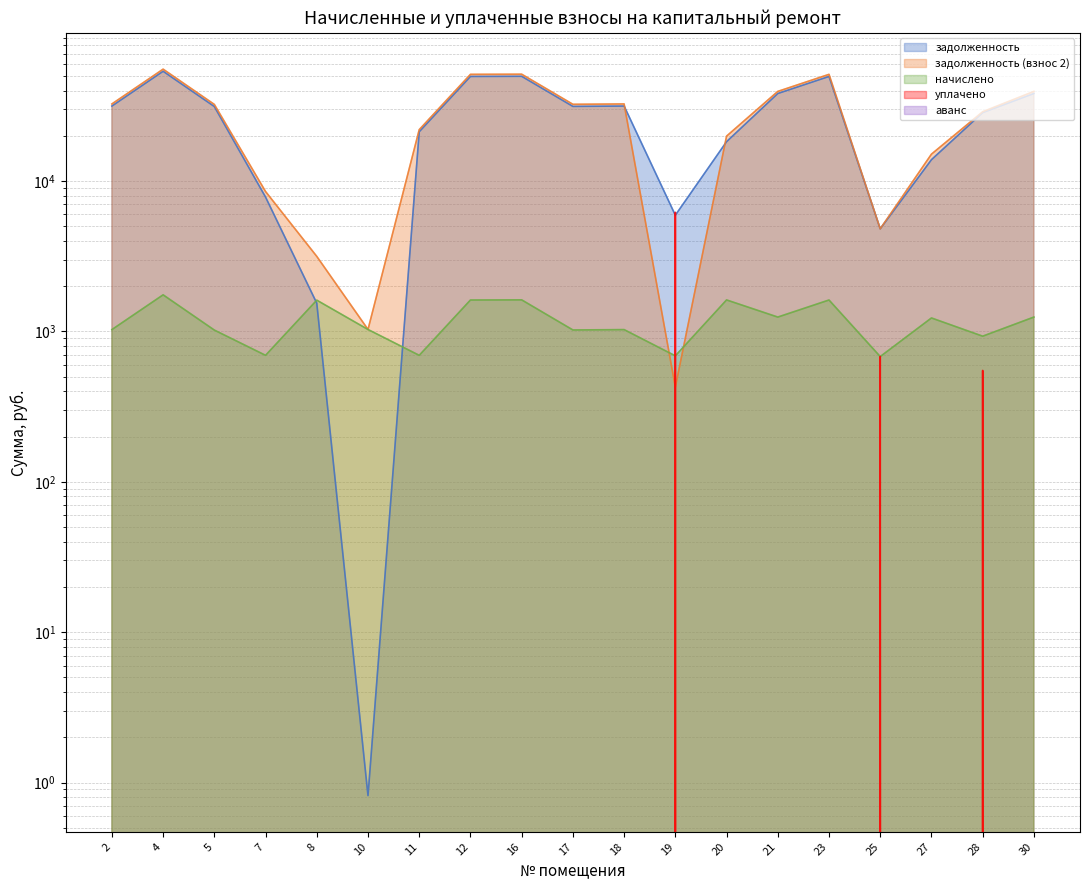

Which category has the highest value across all series?

4